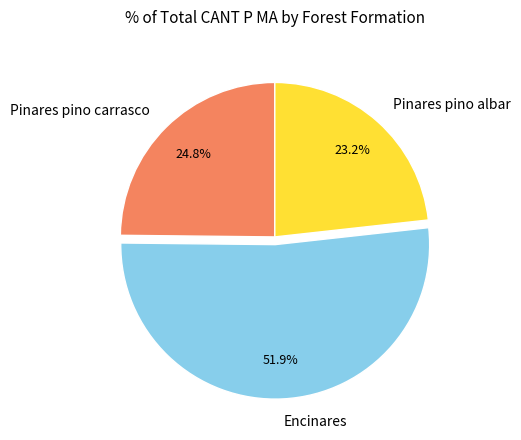

Combined, do Pinares pino carrasco and Pinares pino albar account for over 50%?

No